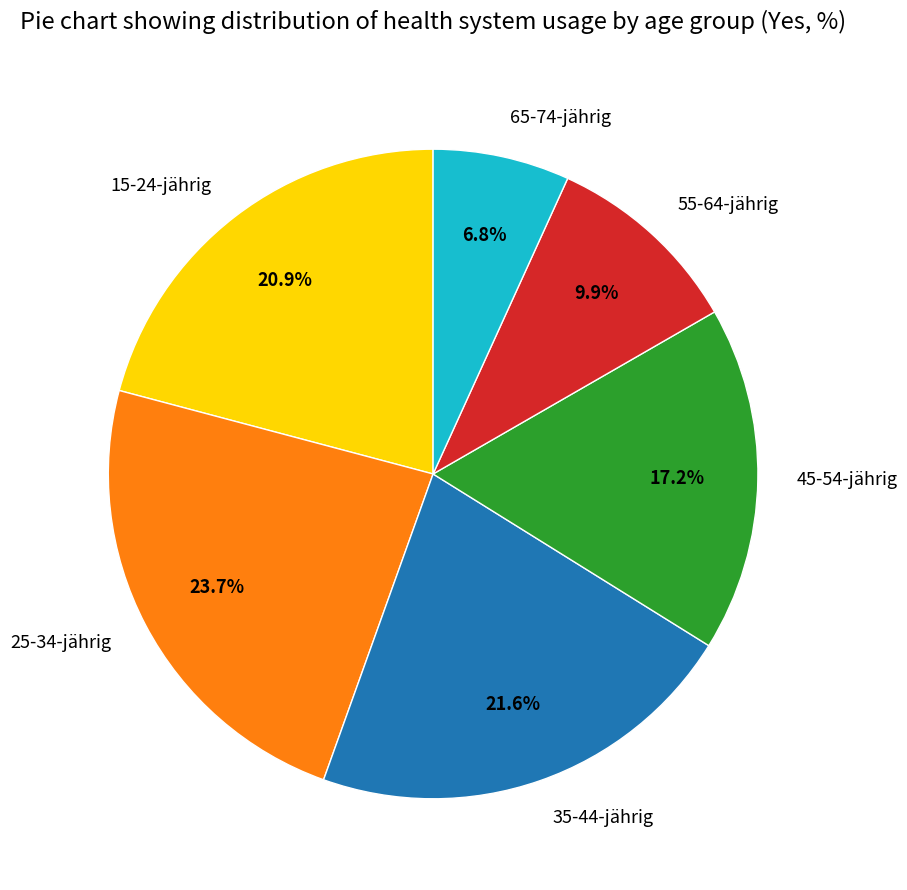

To the nearest percent, what is the combined percentage of 45-54-jährig and 15-24-jährig?

38%